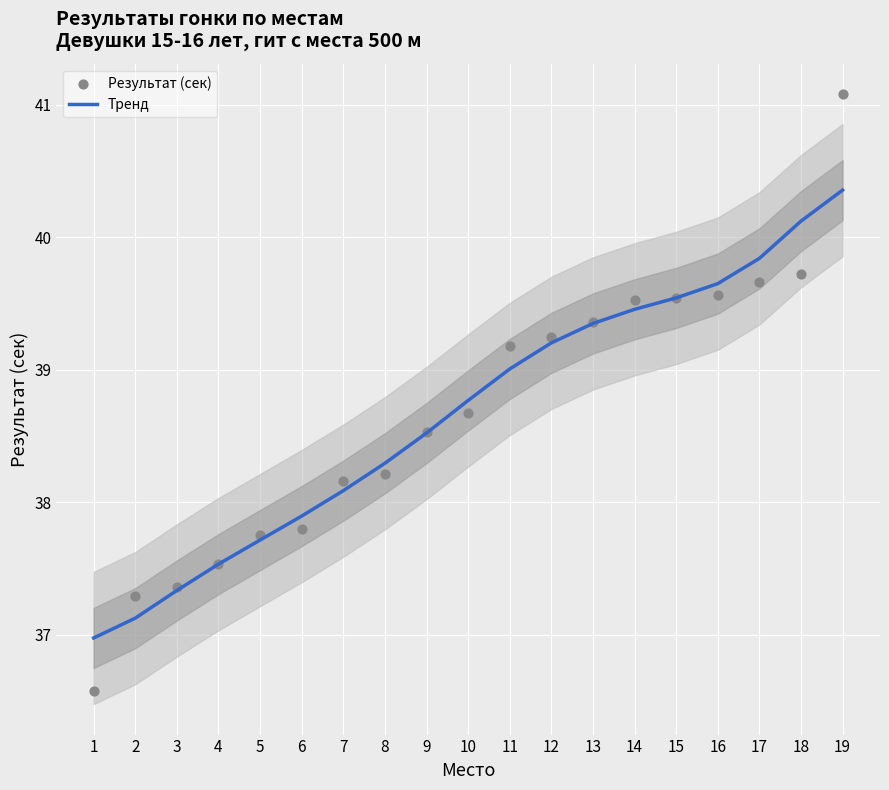

Which series reaches the maximum Y coordinate?

Результат (сек)